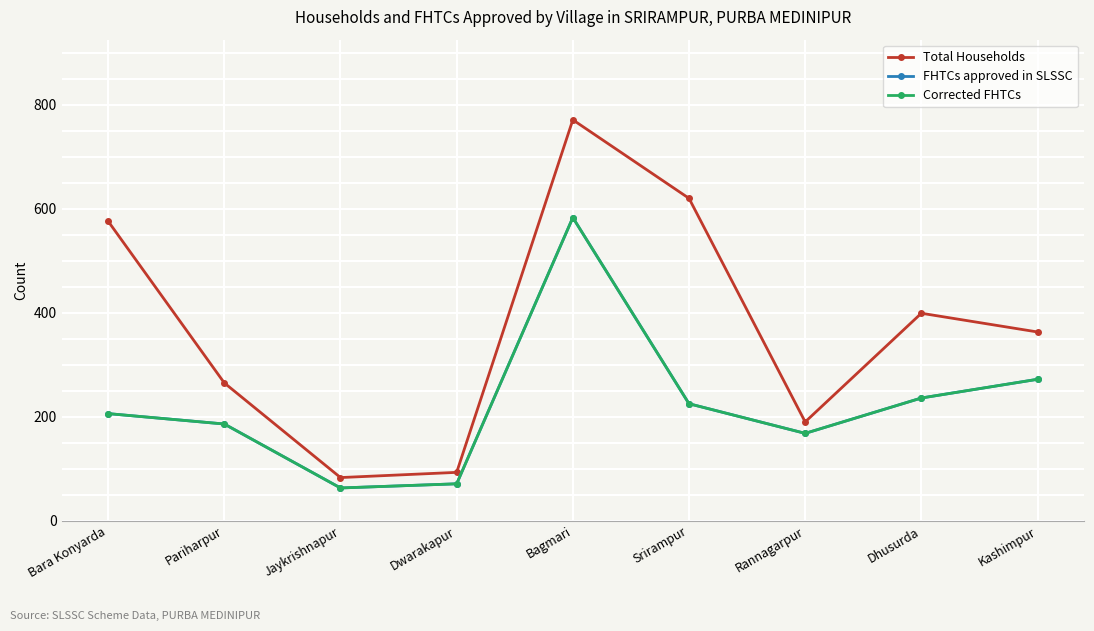

What is the difference between the second highest and minimum values in the Corrected FHTCs series?

209